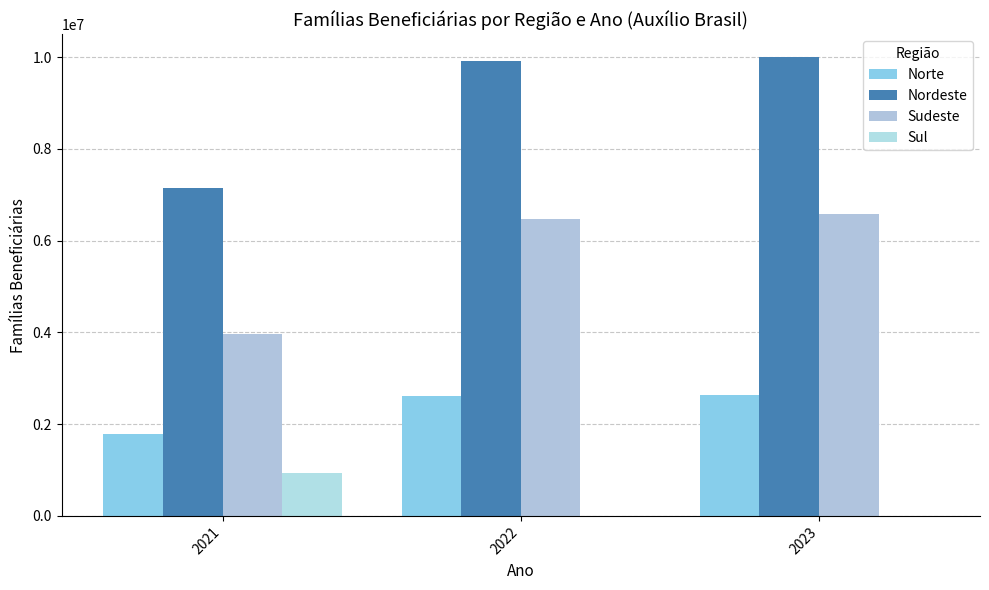

Where is Nordeste nearest to the value 8566524?

2022